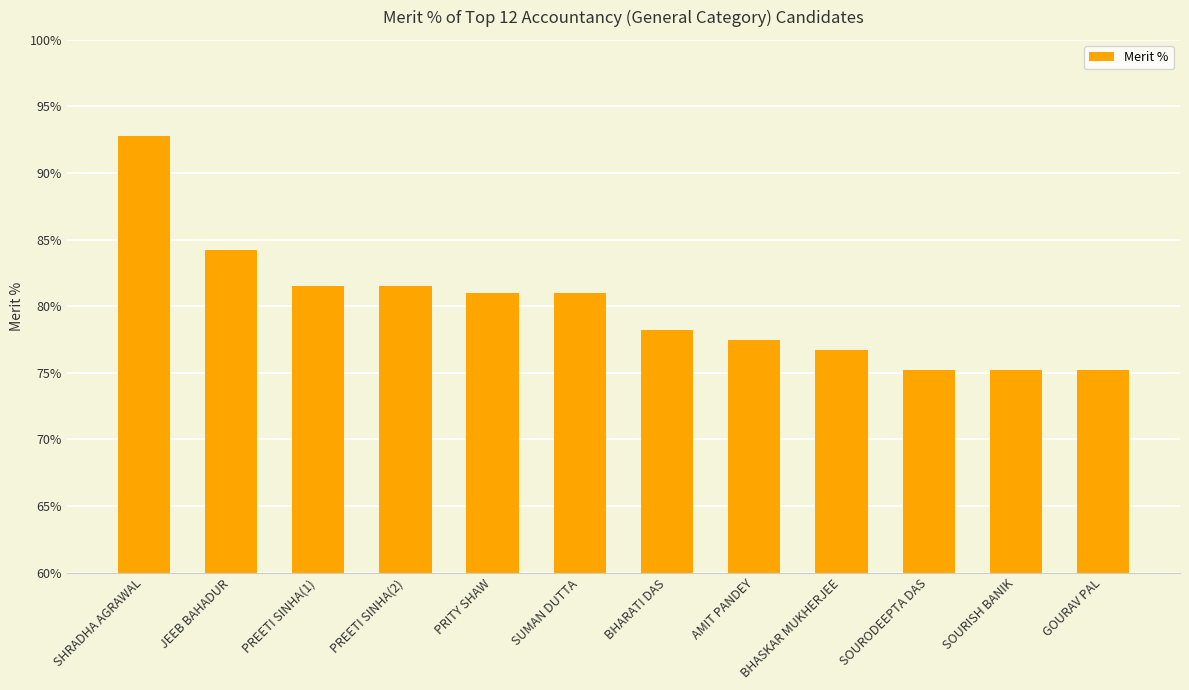

What is the change in value from BHARATI DAS to SOURISH BANIK?

-3.0